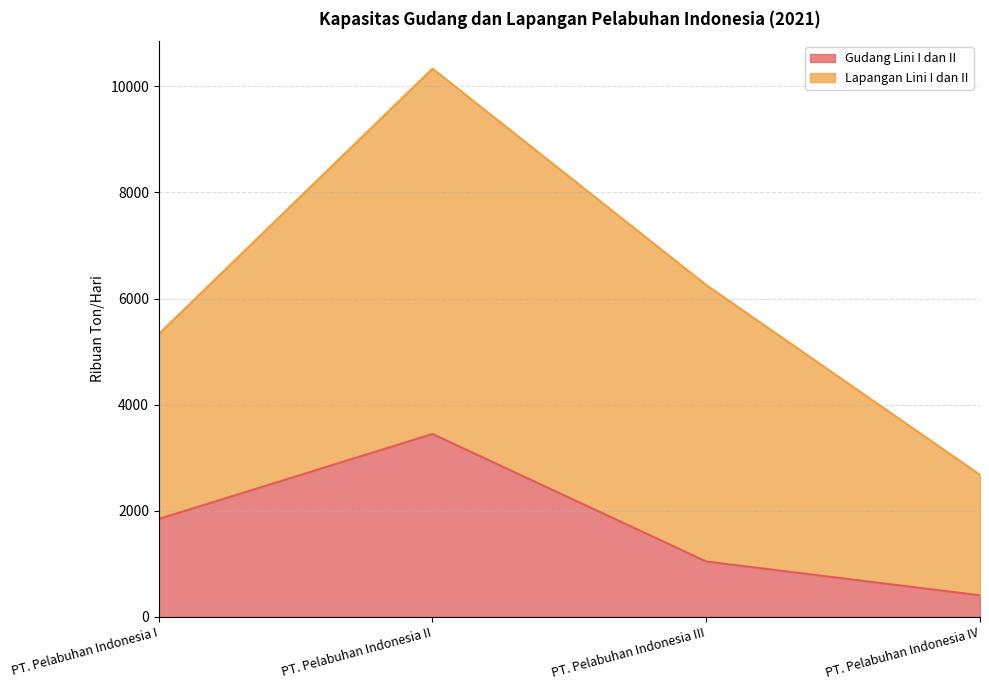

True or false: there are more than 2 points higher than both neighbors.

False